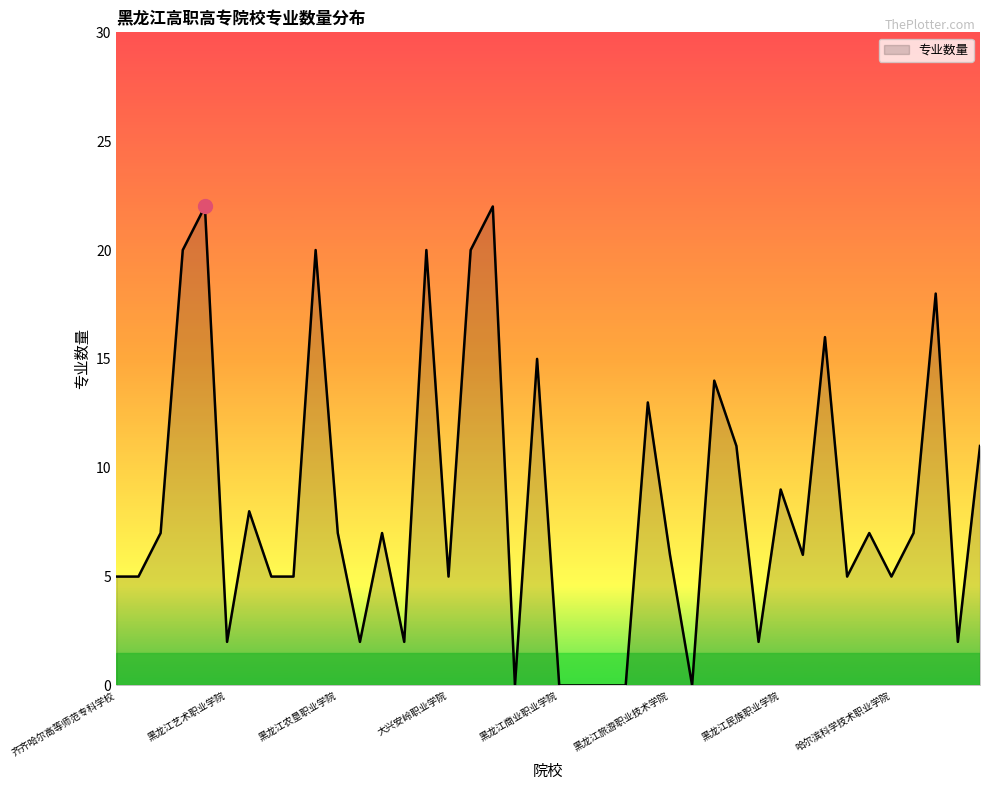

What is the difference between the maximum and minimum values?

22